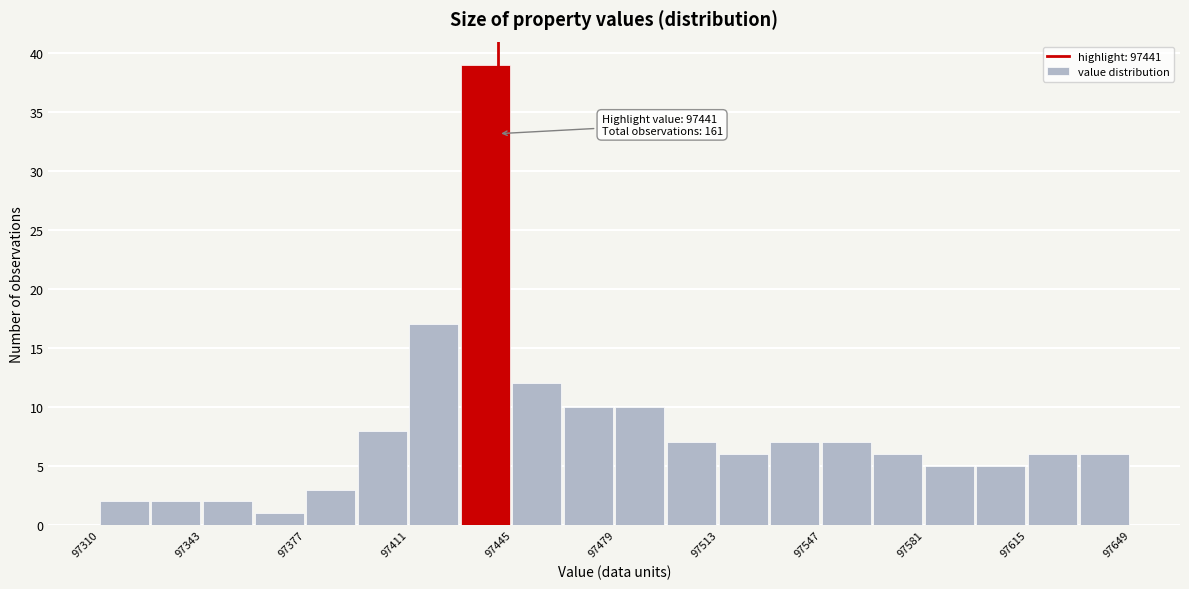

Around what value on the x-axis is the tallest bar? Give the approximate position of its centre, as read against the axis.

97435